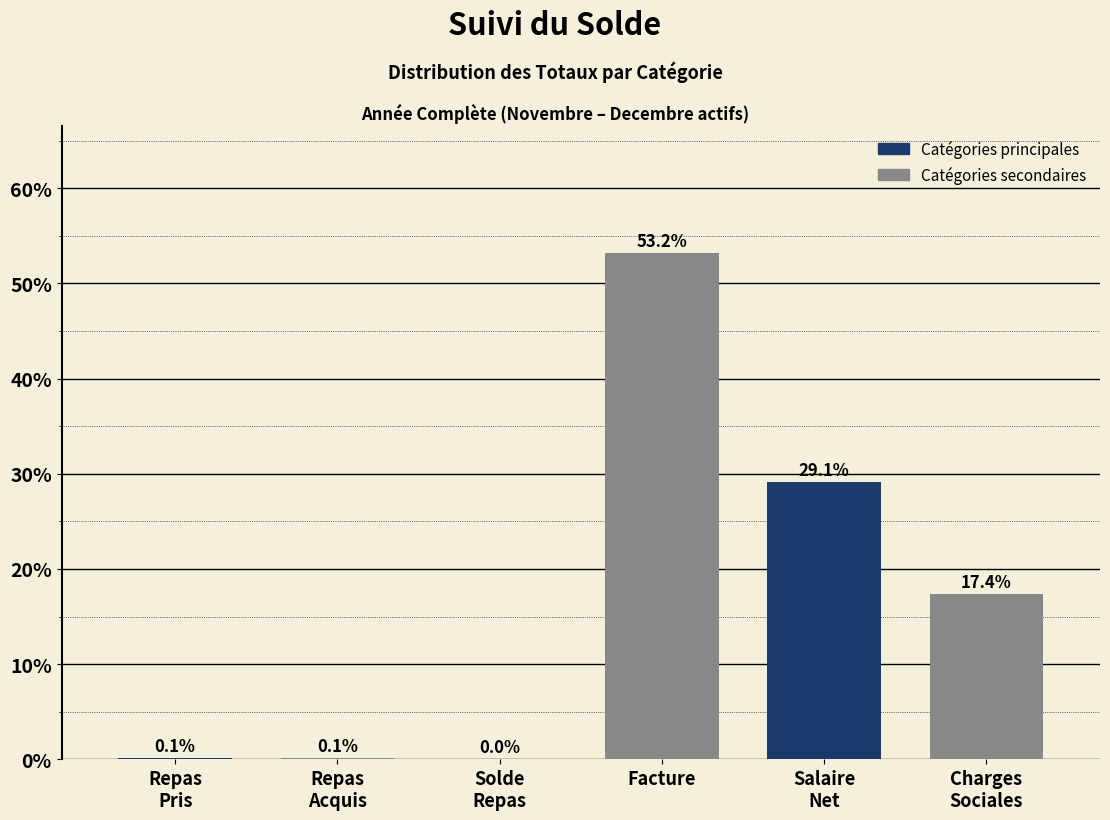

At which label does the data first exceed 17?

Facture